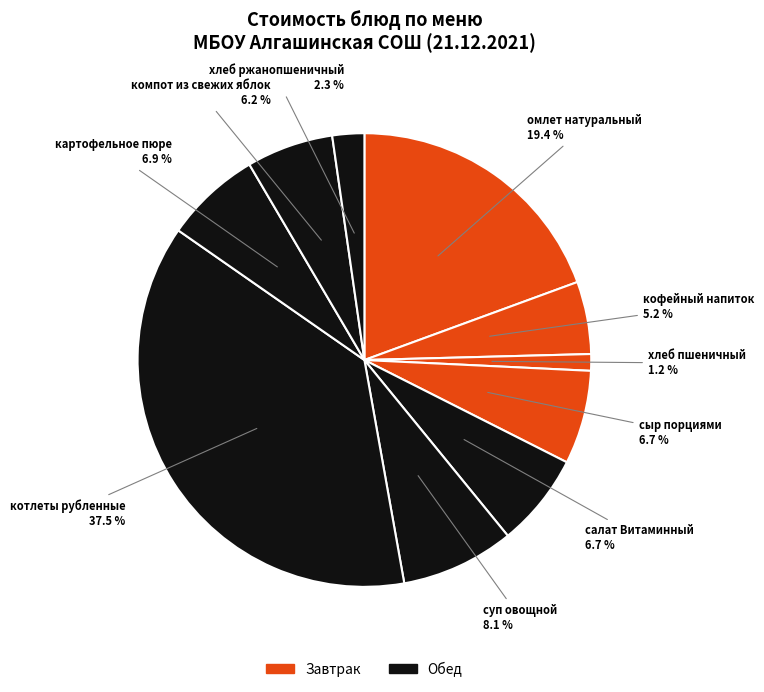

Approximately how many times larger is the value at компот из свежих яблок compared to кофейный напиток?

1.2